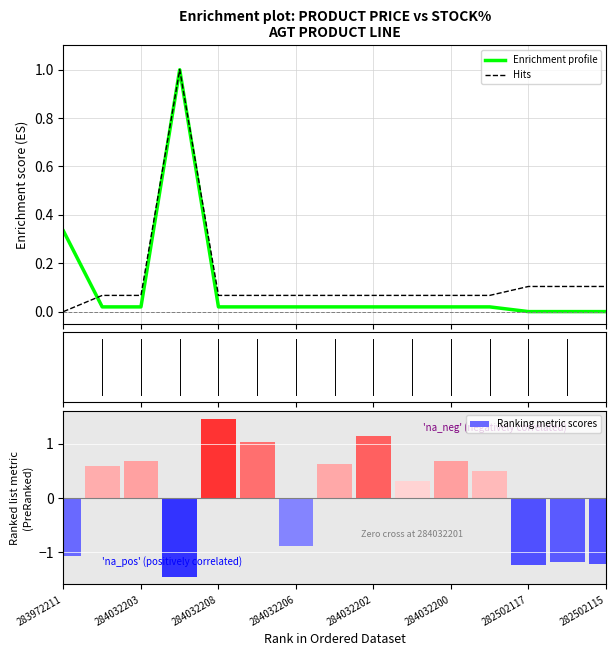

At which label is Hits closest to 0?

283972211